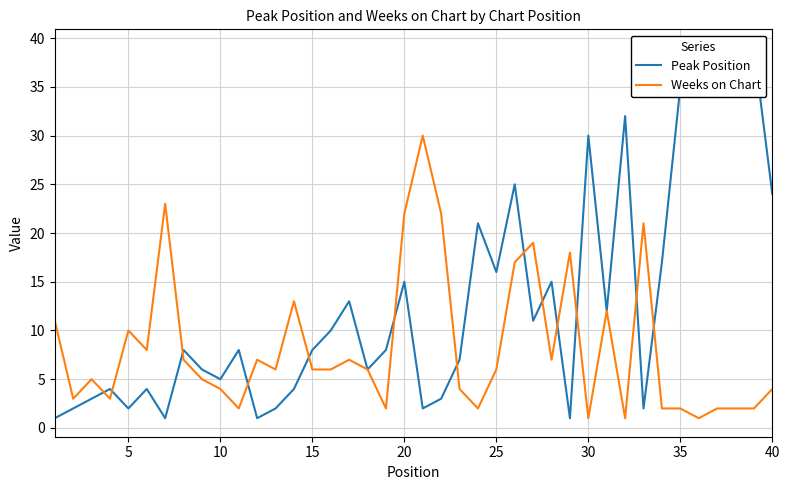

After their last crossing, which series has the higher values: Weeks on Chart or Peak Position?

Peak Position